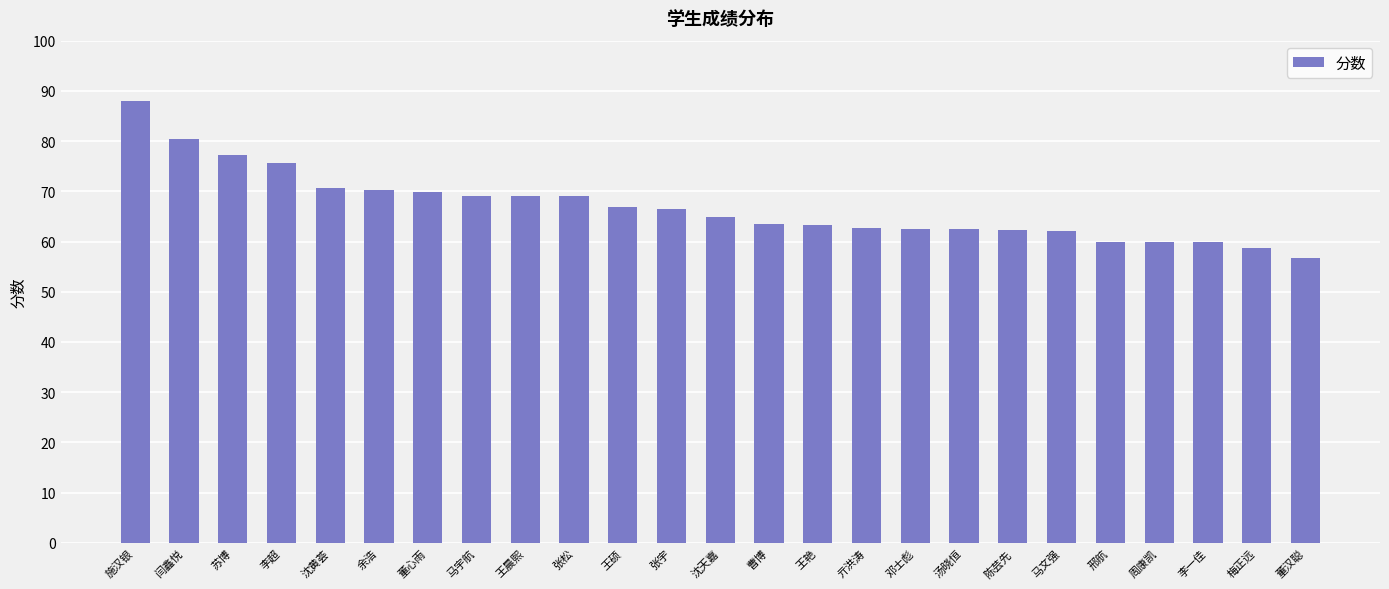

What is the label of the 11th bar from the left?

王硕